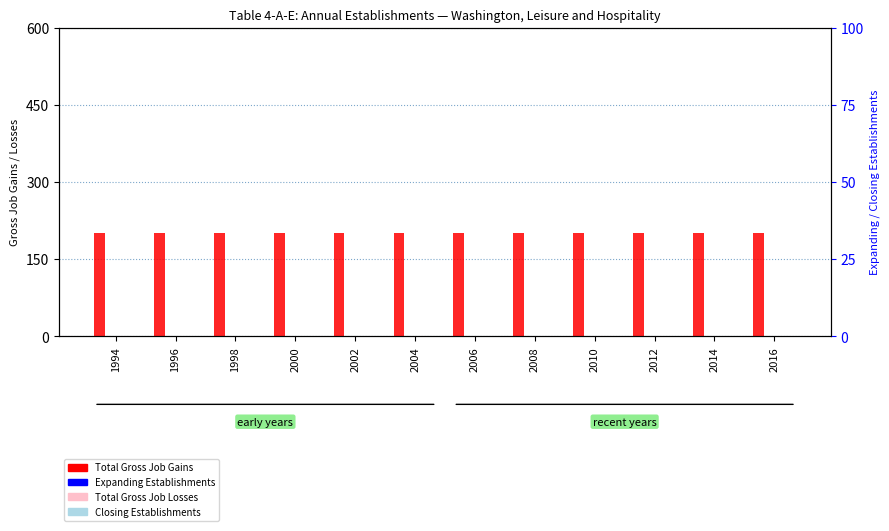

Reading left to right, list all the values displayed in this chart.

Total Gross Job Gains: 1994=200	1996=200	1998=200	2000=200	2002=200	2004=200	2006=200	2008=200	2010=200	2012=200	2014=200	2016=200
Total Gross Job Losses: 1994=0	1996=0	1998=0	2000=0	2002=0	2004=0	2006=0	2008=0	2010=0	2012=0	2014=0	2016=0
Expanding Establishments: 1994=0	1996=0	1998=0	2000=0	2002=0	2004=0	2006=0	2008=0	2010=0	2012=0	2014=0	2016=0
Closing Establishments: 1994=0	1996=0	1998=0	2000=0	2002=0	2004=0	2006=0	2008=0	2010=0	2012=0	2014=0	2016=0